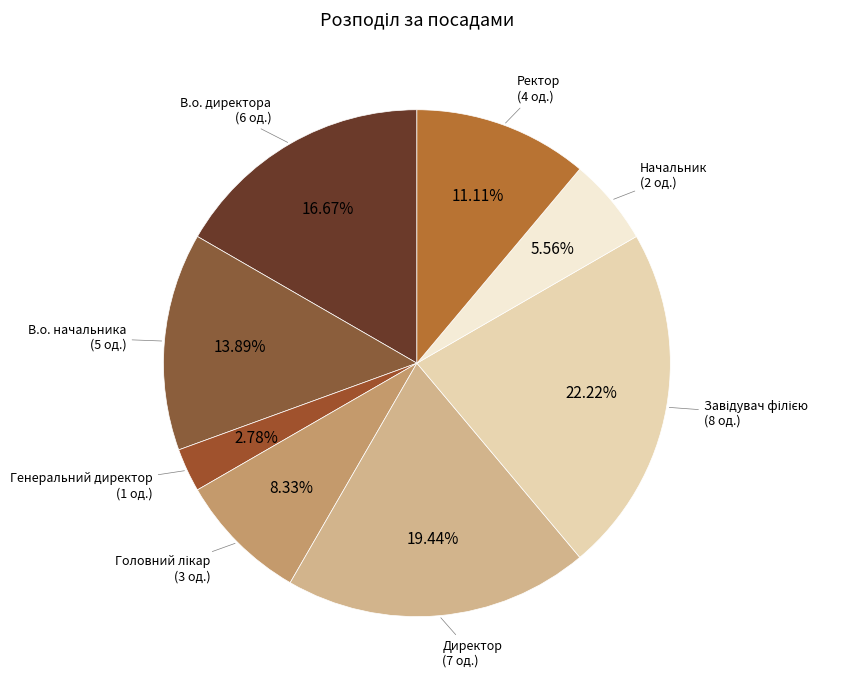

How many slices are in this pie chart?

8